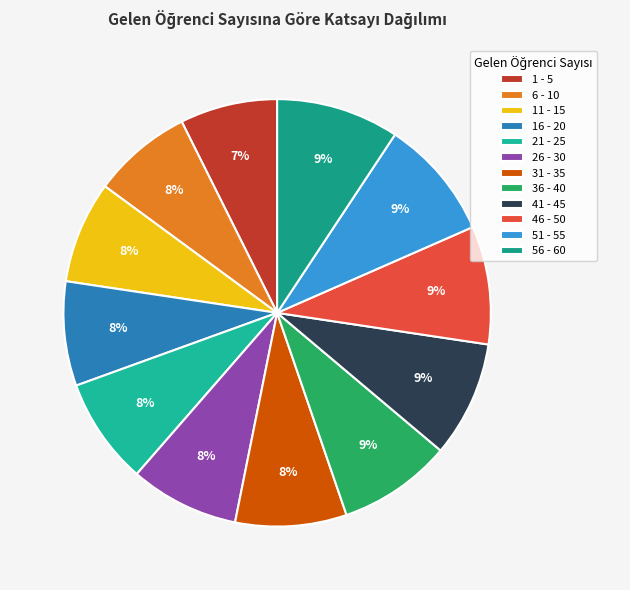

Which has a higher value, 46 - 50 or 6 - 10?

46 - 50